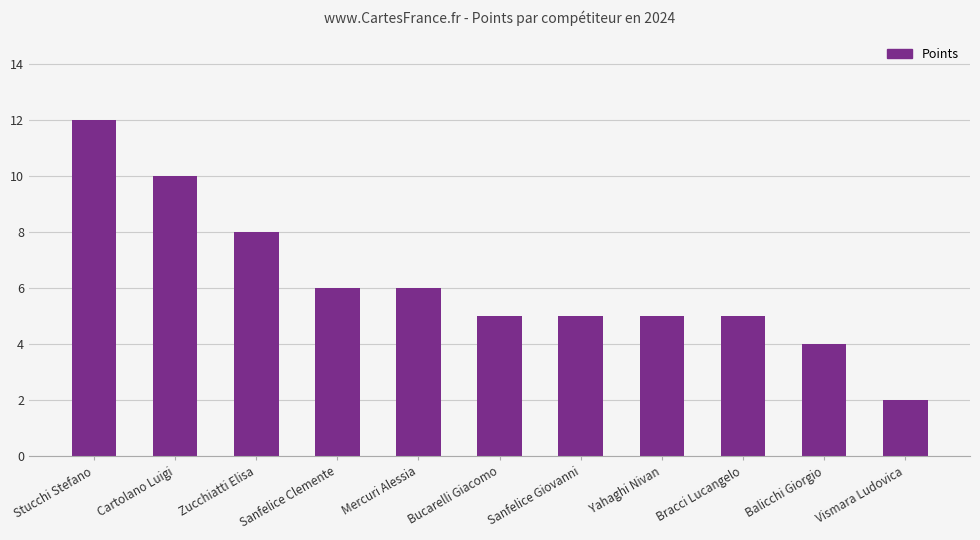

What is the ratio of the value at Sanfelice Giovanni to the value at Cartolano Luigi?

0.5